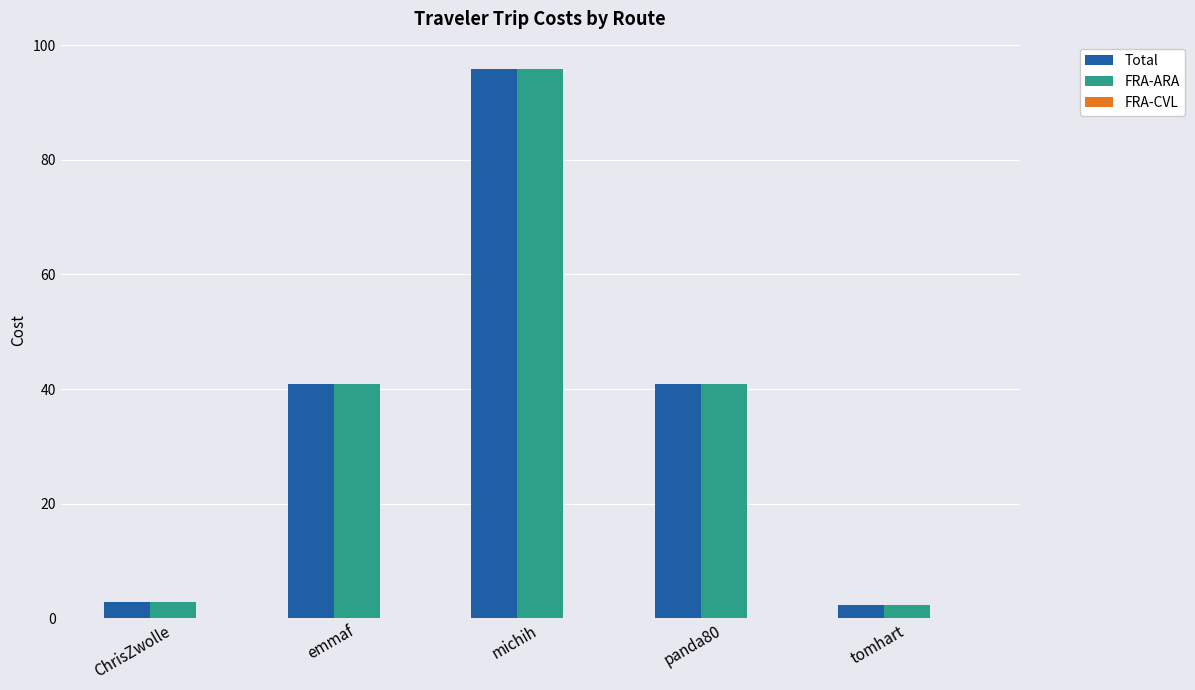

At how many categories does at least one series exceed 39?

3